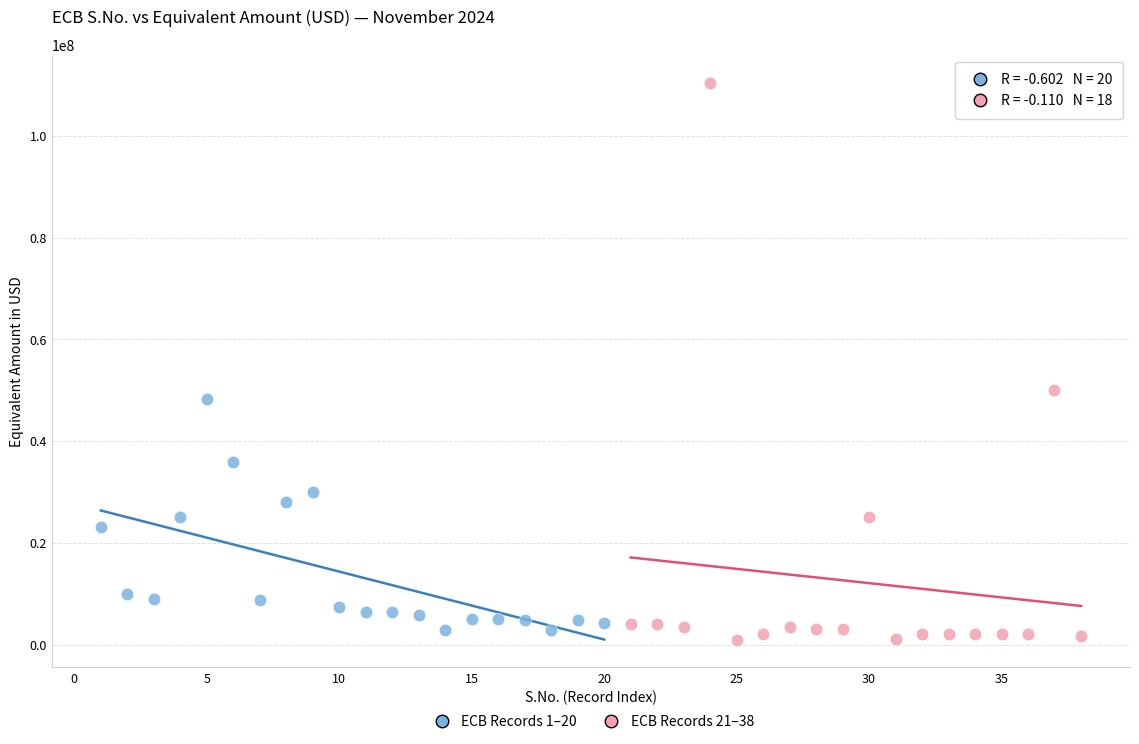

Which series contains the highest Y value?

ECB Records 21–38